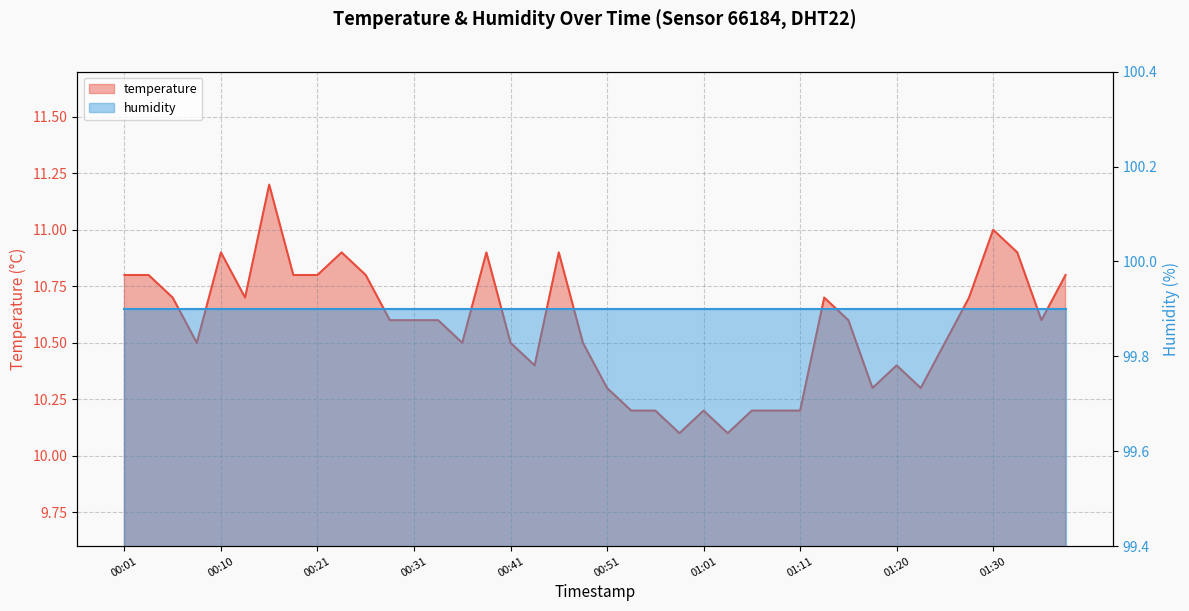

Read the value at 01:37.

10.8